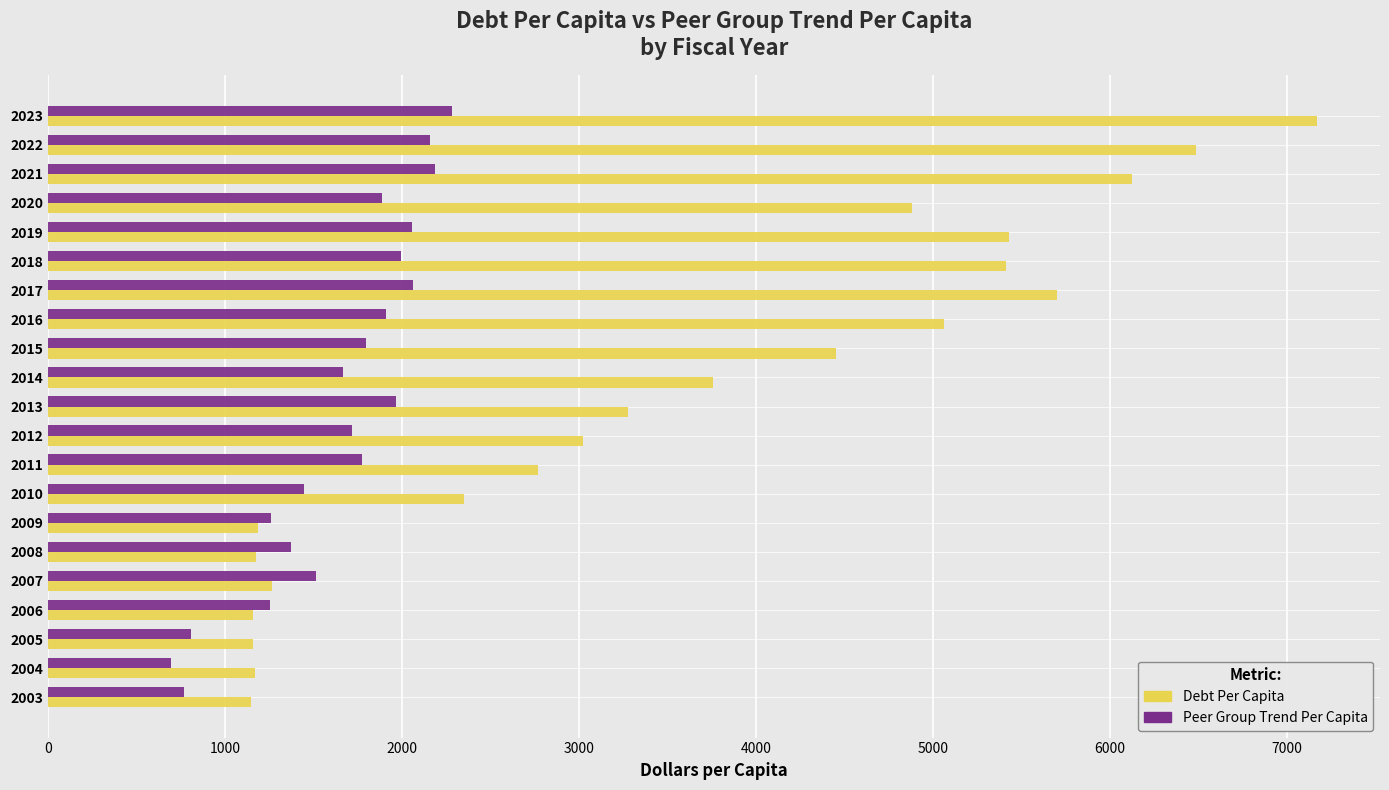

At which category is the sum across all series the highest?

2023